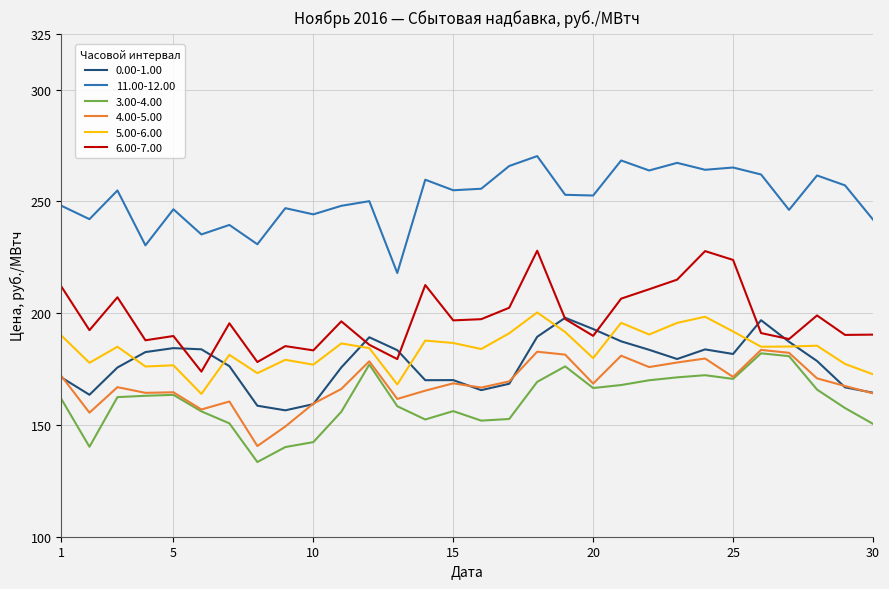

True or false: 4.00-5.00 and 11.00-12.00 intersect in this chart.

False